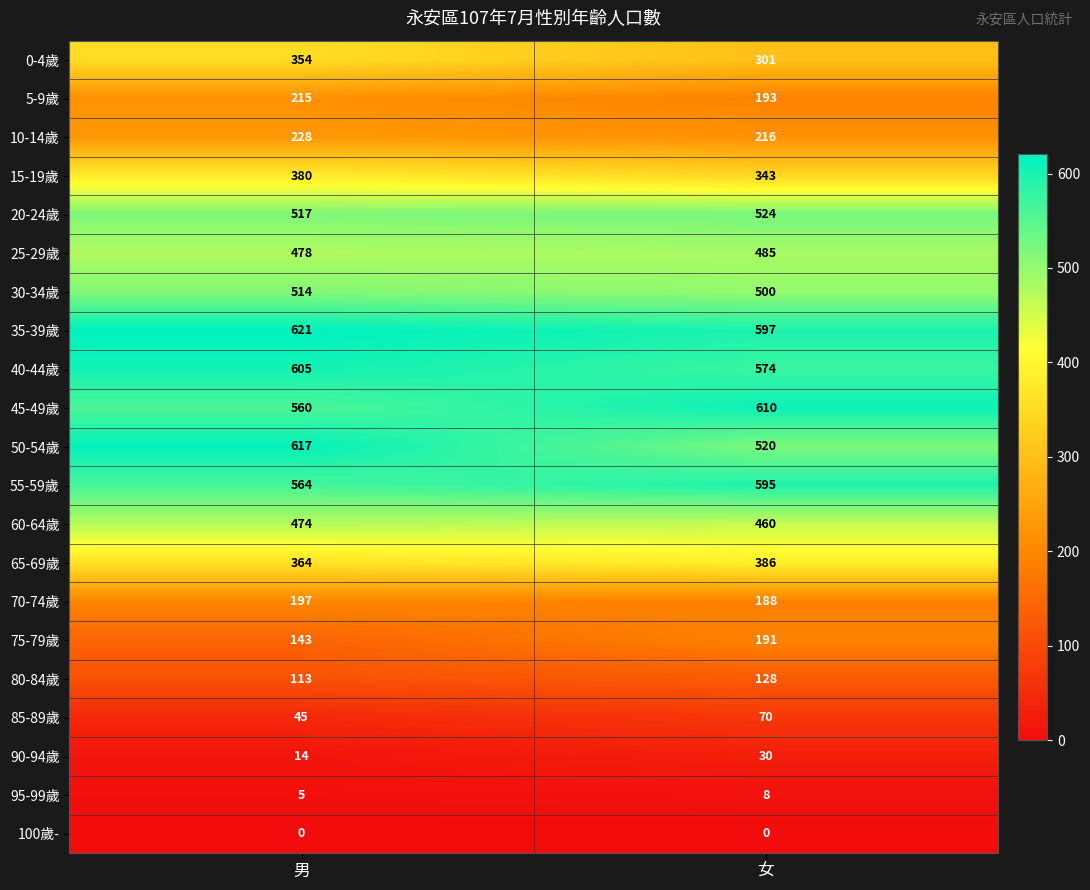

At which label does 30-34歲 reach its peak?

男